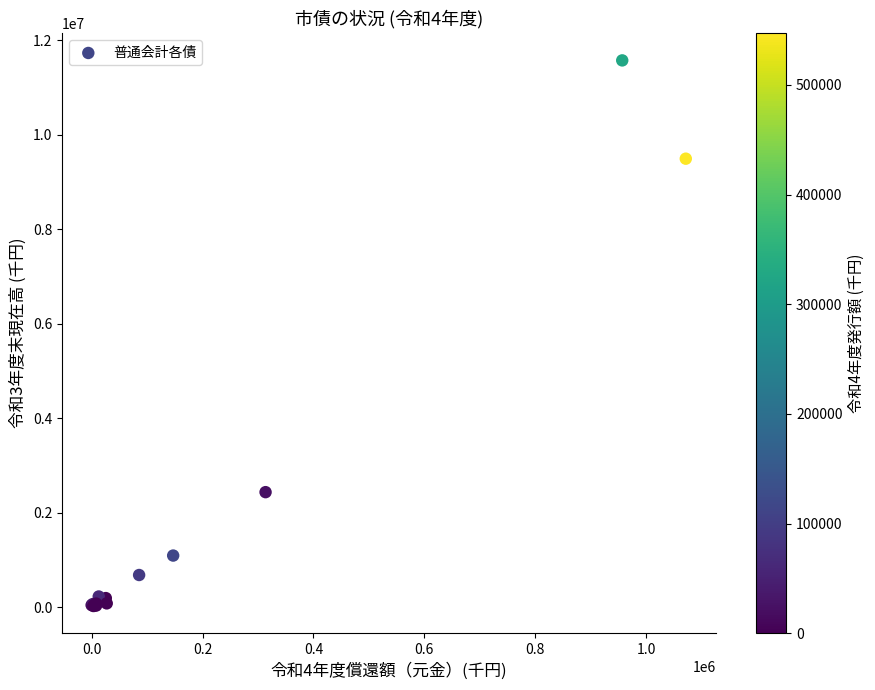

What Y value in the scatter plot is closest to 5797505?

2433221